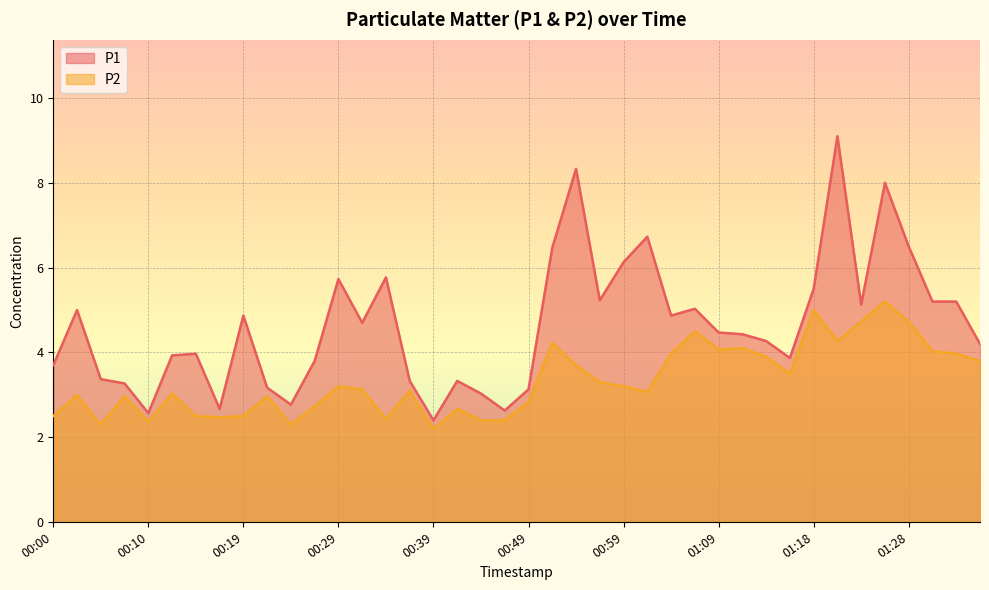

Reading right to left, list all the values displayed in this chart.

P1: 01:35=4.2	01:33=5.2	01:31=5.2	01:28=6.5	01:26=8.0	01:23=5.1	01:21=9.1	01:18=5.5	01:16=3.9	01:13=4.3	01:11=4.4	01:09=4.5	01:06=5.0	01:04=4.9	01:01=6.7	00:59=6.1	00:56=5.2	00:54=8.3	00:51=6.5	00:49=3.1	00:46=2.6	00:44=3.0	00:41=3.3	00:39=2.4	00:37=3.3	00:34=5.8	00:32=4.7	00:29=5.7	00:27=3.8	00:24=2.8	00:22=3.2	00:19=4.9	00:17=2.7	00:15=4.0	00:12=3.9	00:10=2.6	00:07=3.3	00:05=3.4	00:02=5.0	00:00=3.7
P2: 01:35=3.8	01:33=4.0	01:31=4.0	01:28=4.7	01:26=5.2	01:23=4.7	01:21=4.3	01:18=5.0	01:16=3.5	01:13=3.9	01:11=4.1	01:09=4.1	01:06=4.5	01:04=4.0	01:01=3.1	00:59=3.2	00:56=3.3	00:54=3.7	00:51=4.2	00:49=2.8	00:46=2.4	00:44=2.4	00:41=2.7	00:39=2.2	00:37=3.1	00:34=2.4	00:32=3.1	00:29=3.2	00:27=2.7	00:24=2.3	00:22=3.0	00:19=2.5	00:17=2.5	00:15=2.5	00:12=3.0	00:10=2.4	00:07=3.0	00:05=2.3	00:02=3.0	00:00=2.5